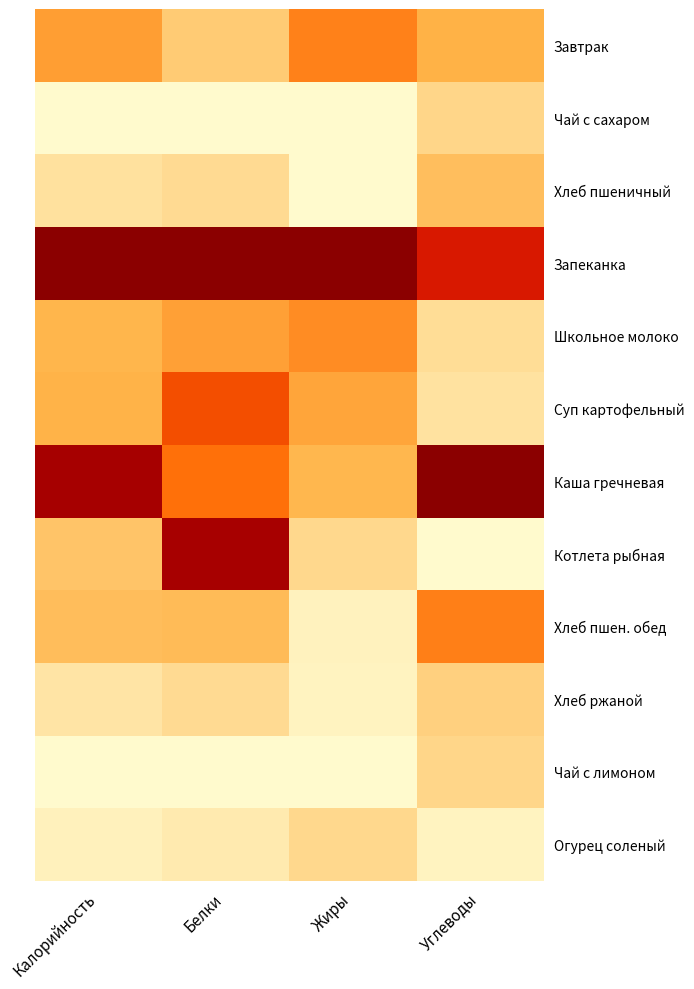

Count the number of data series in this chart.

12